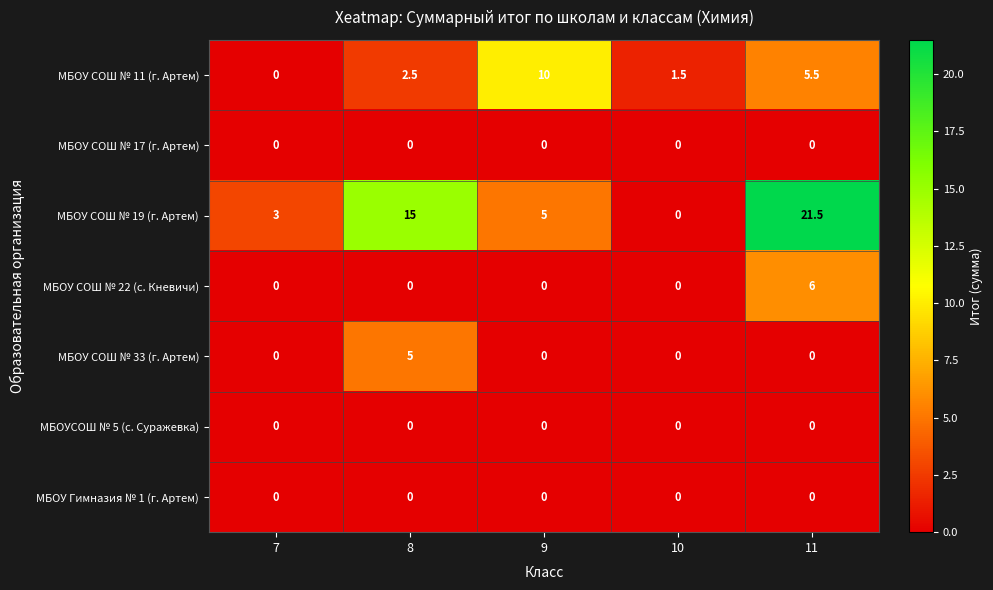

Which series has the widest spread of values?

МБОУ СОШ № 19 (г. Артем)